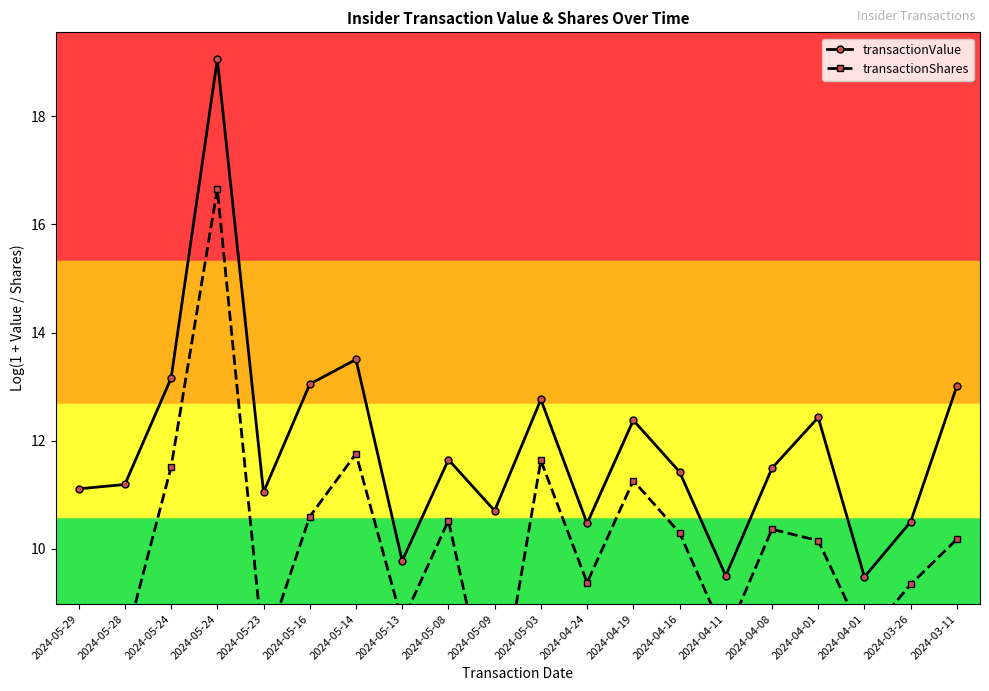

At which category does transactionValue reach its first local peak?

2024-05-24